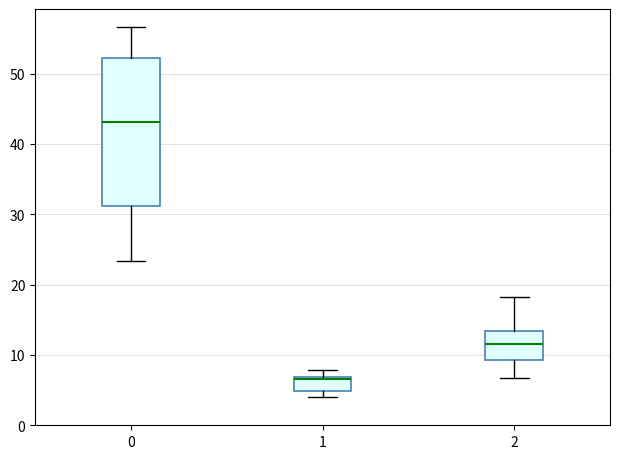

Comparing the boxes themselves (not the whiskers), which one is the tallest?

0